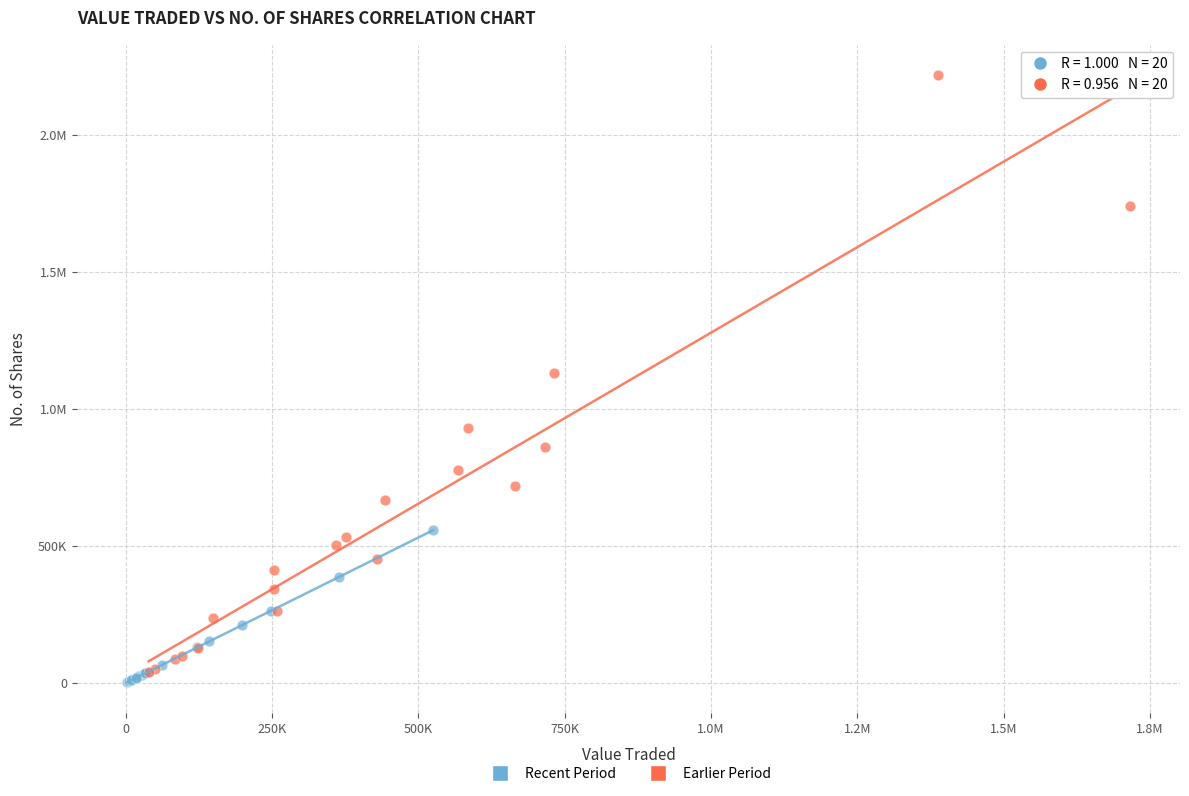

What are all the series names shown in the legend?

Recent Period, Earlier Period